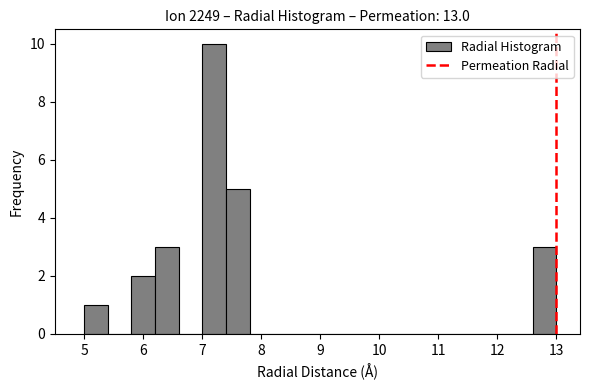

Reading left to right, list every bar in this chart as the range it spans on the x-axis followed by its height. The values are not printed on the chart, so give them approximately, as read against the axis.

5.0 to 5.4: 1
5.4 to 5.8: 0
5.8 to 6.2: 2
6.2 to 6.6: 3
6.6 to 7.0: 0
7.0 to 7.4: 10
7.4 to 7.8: 5
7.8 to 8.2: 0
8.2 to 8.6: 0
8.6 to 9.0: 0
9.0 to 9.4: 0
9.4 to 9.8: 0
9.8 to 10.2: 0
10.2 to 10.6: 0
10.6 to 11.0: 0
11.0 to 11.4: 0
11.4 to 11.8: 0
11.8 to 12.2: 0
12.2 to 12.6: 0
12.6 to 13.0: 3